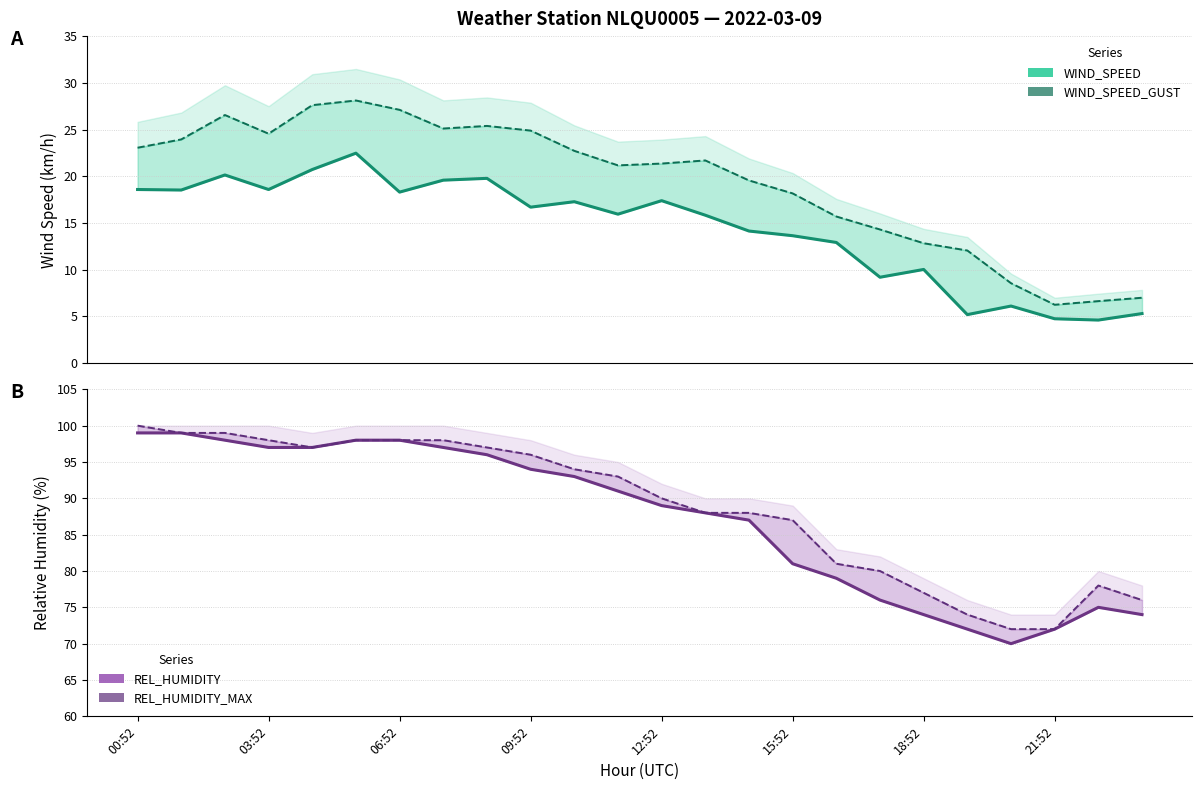

At which category does the chart reach its minimum across all series?

22